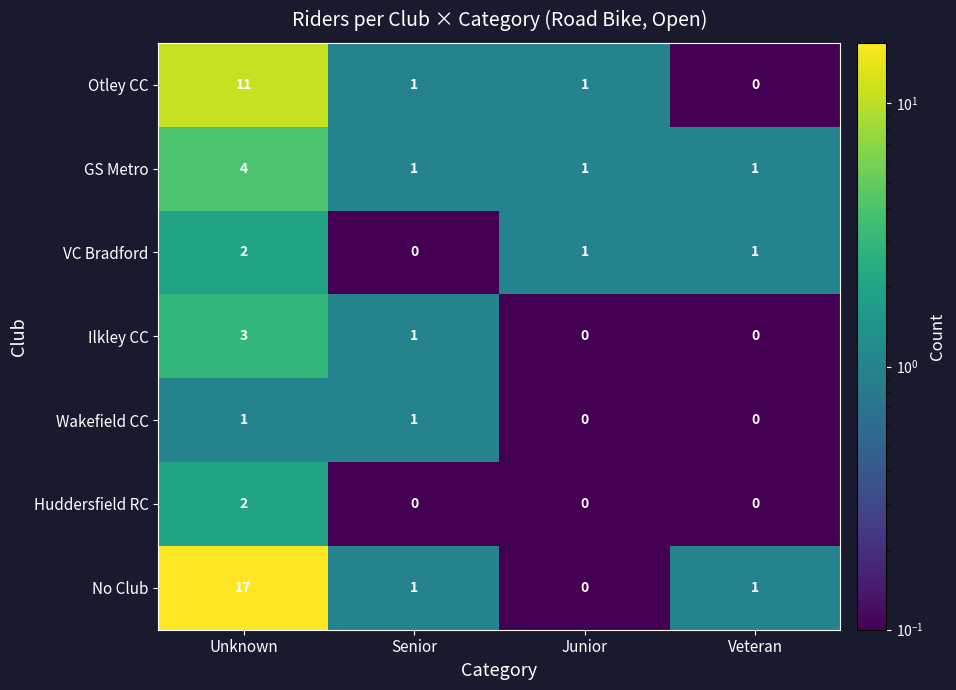

At which label does GS Metro reach its peak?

Unknown